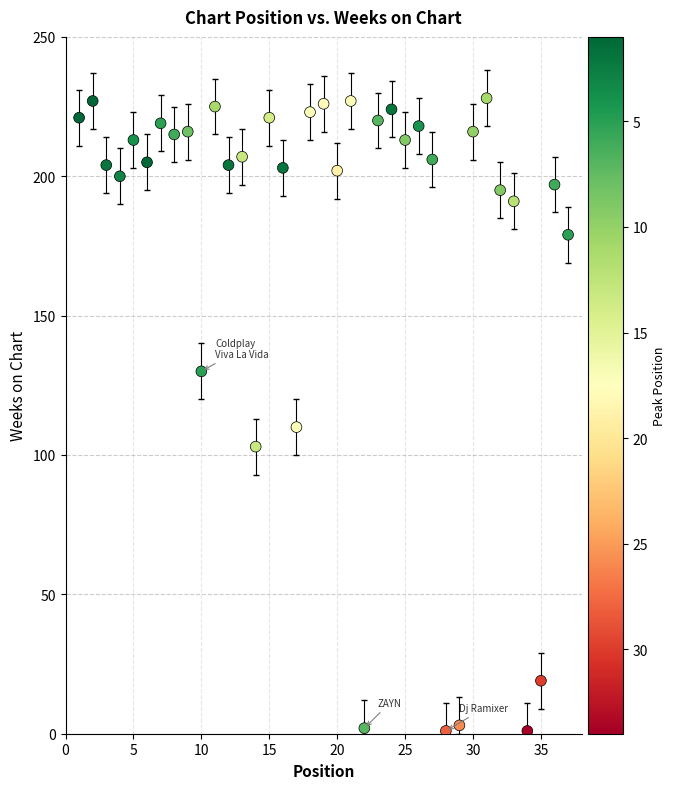

What Y value in the scatter plot is closest to 114?

110